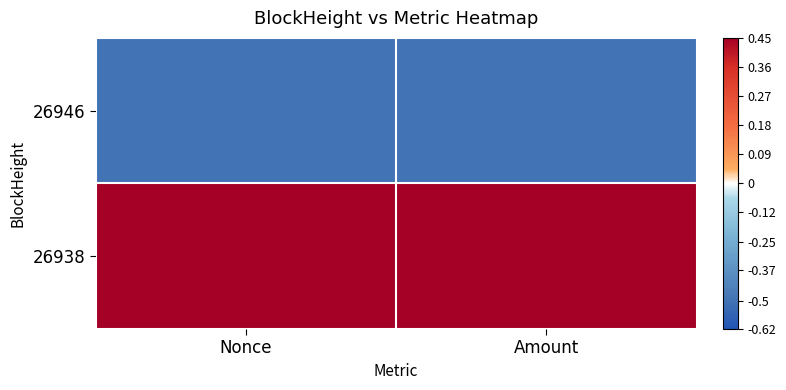

Which has a higher value, Amount or Nonce?

Amount